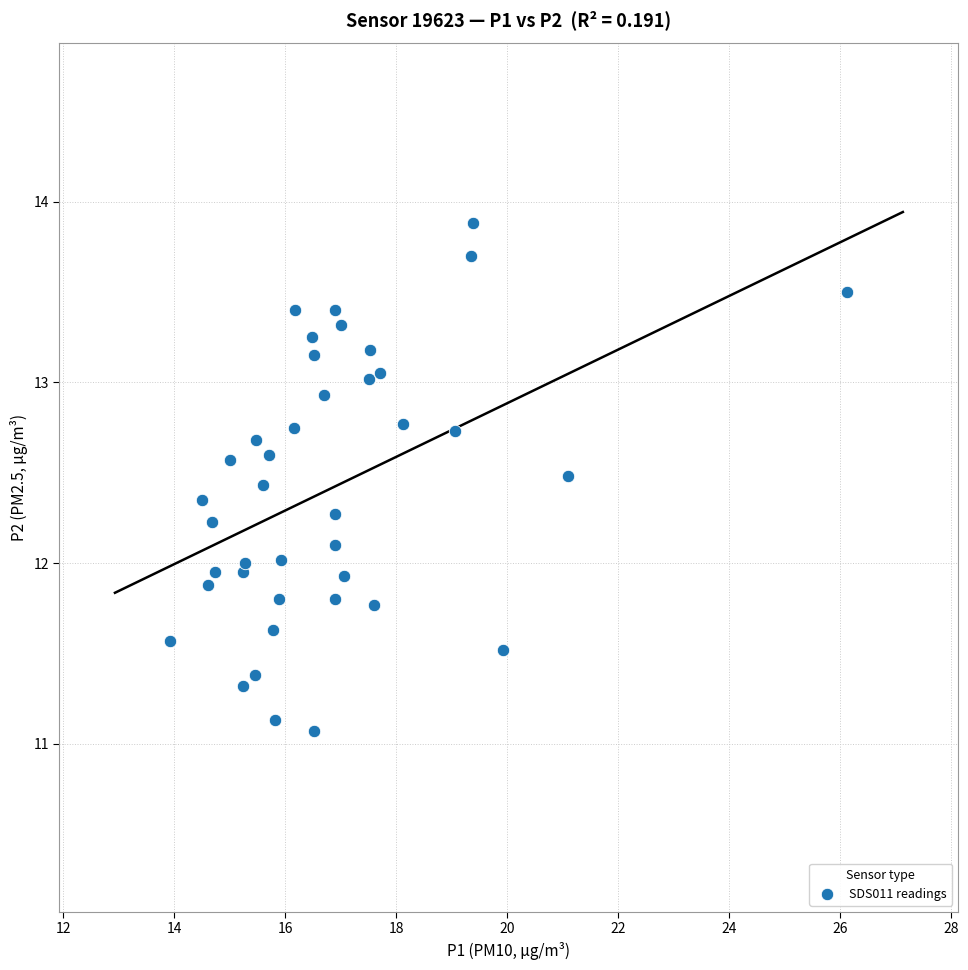

What is the range of Y values (max minus min)?

2.8